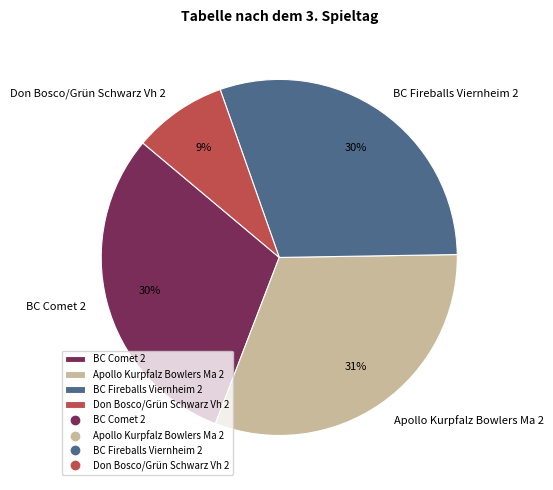

To the nearest percent, what is the difference between the BC Comet 2 and Apollo Kurpfalz Bowlers Ma 2 slice percentages?

1%